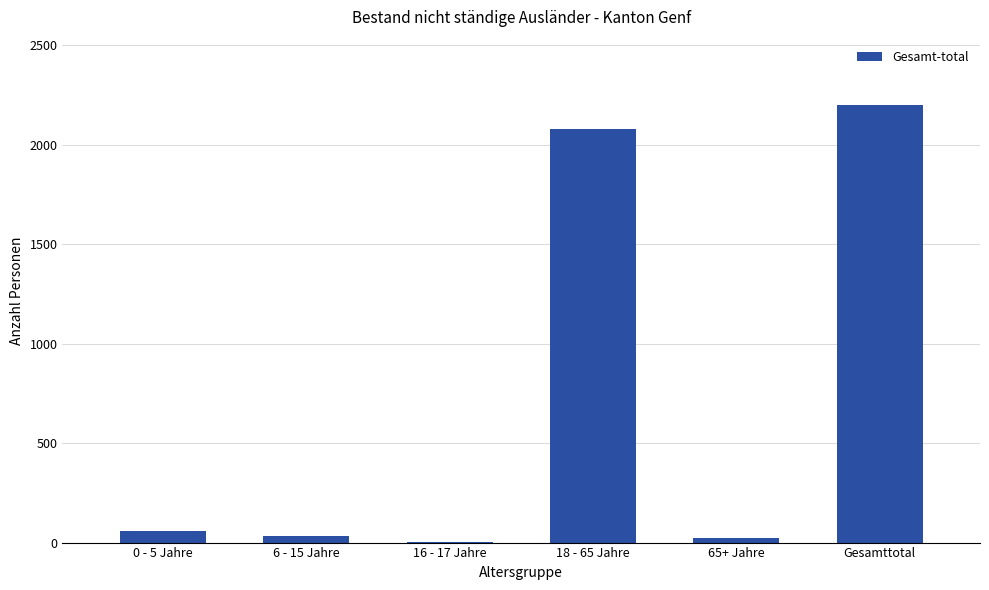

Is it true that the value at 18 - 65 Jahre is 1225?

False